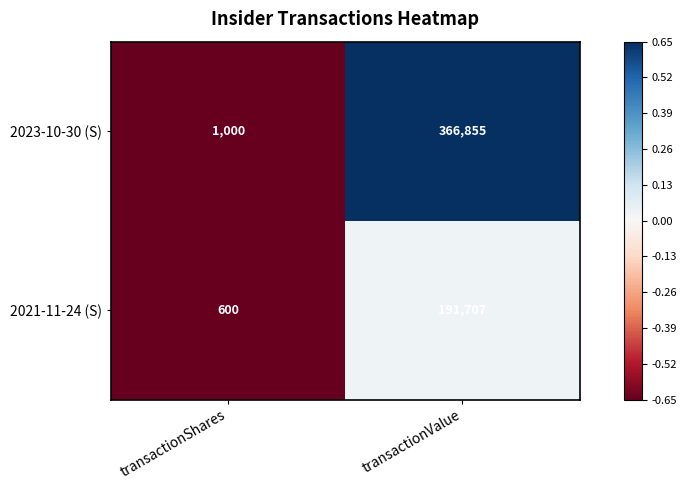

What is the sum of the 2023-10-30 (S) values at transactionShares and transactionValue?

367855